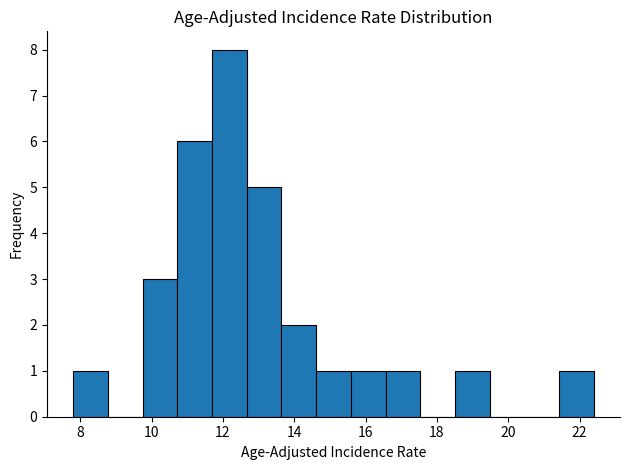

Reading left to right, transcribe this chart: for each bar, give the range it covers on the x-axis and its height. Neither the bar edges nor the heights are printed on the chart, so give them approximately, as read against the axes.

7.8 to 8.8: 1
8.8 to 9.8: 0
9.8 to 10.8: 3
10.8 to 11.6: 6
11.6 to 12.6: 8
12.6 to 13.6: 5
13.6 to 14.6: 2
14.6 to 15.6: 1
15.6 to 16.6: 1
16.6 to 17.6: 1
17.6 to 18.6: 0
18.6 to 19.4: 1
19.4 to 20.4: 0
20.4 to 21.4: 0
21.4 to 22.4: 1